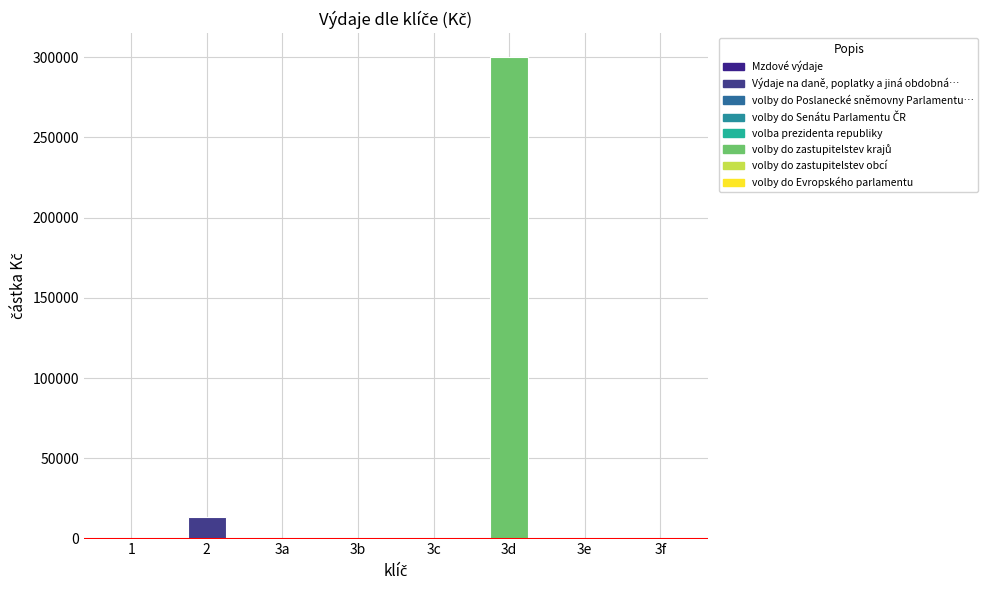

Reading right to left, what are all the values shown in this chart?

0	0	300000	0	0	0	13630	0